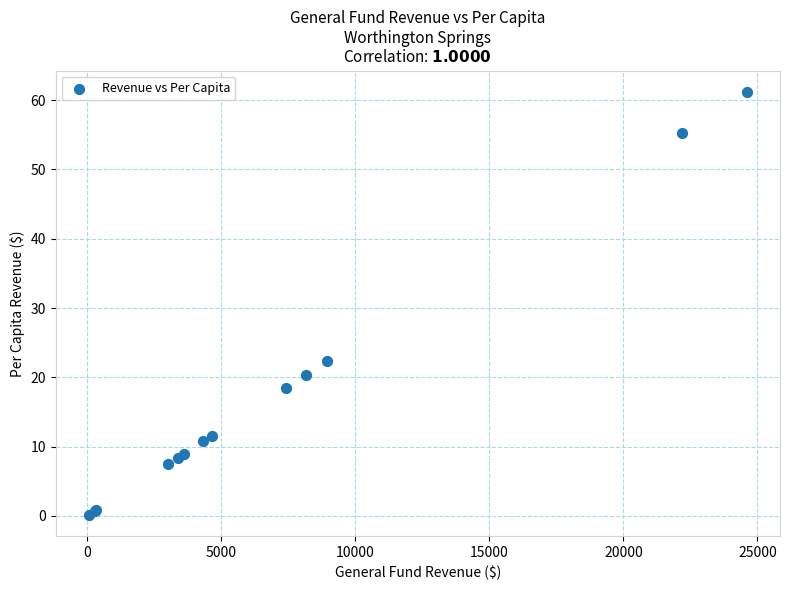

What Y value in the scatter plot is closest to 30?

22.3